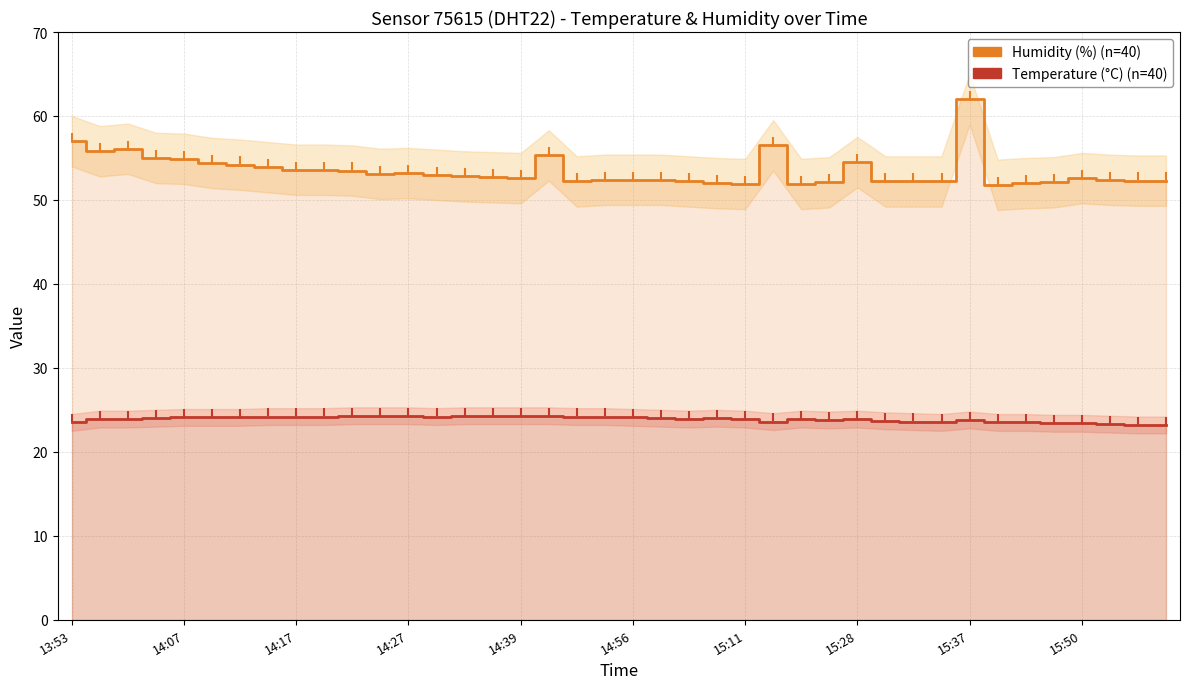

Does the chart have visible grid lines?

Yes